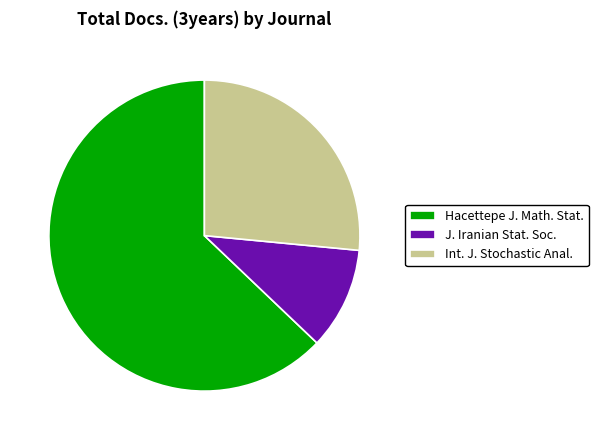

How many slices are in this pie chart?

3